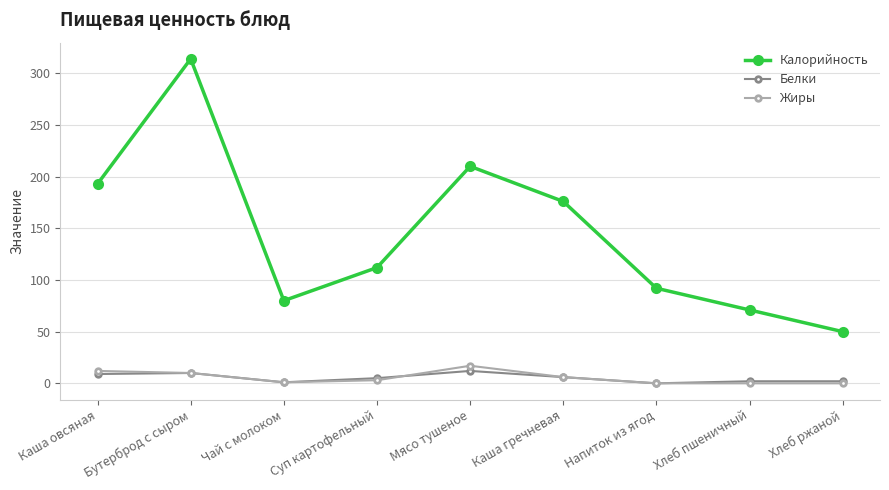

What is the difference between the Жиры values at Суп картофельный and Хлеб пшеничный?

3